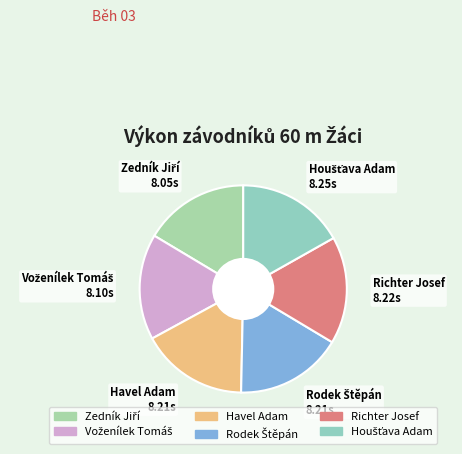

Is it true that Havel Adam is 17% of the pie?

True